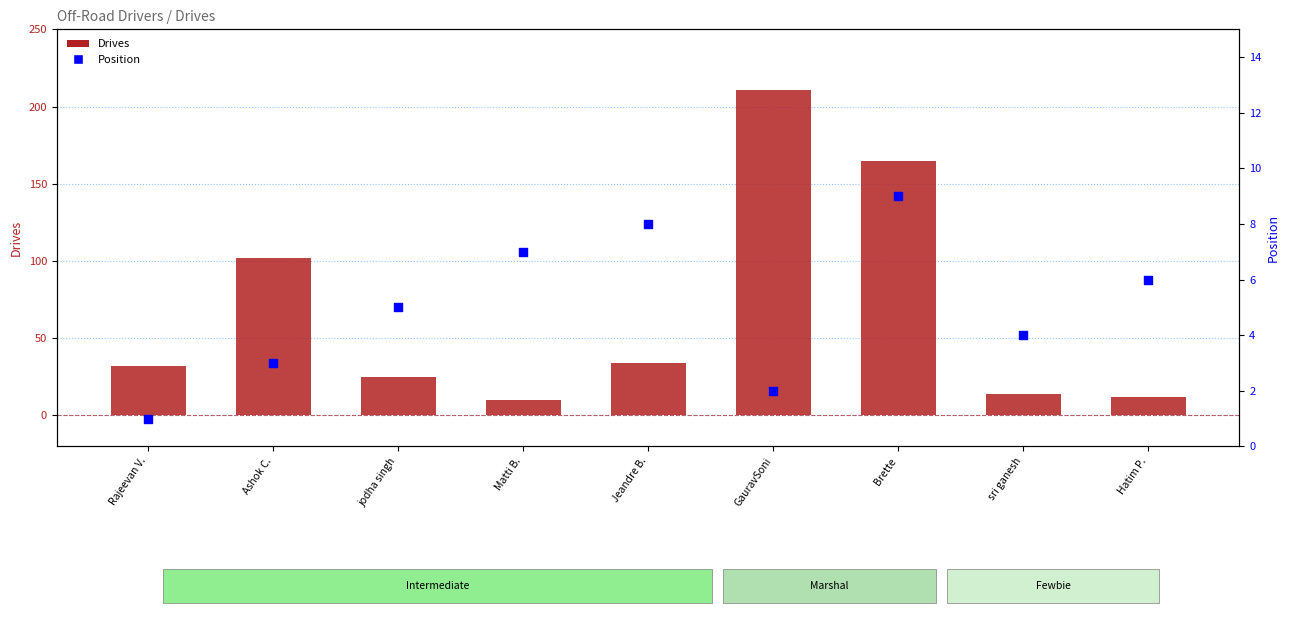

What are all the series names shown in the legend?

Drives, Position